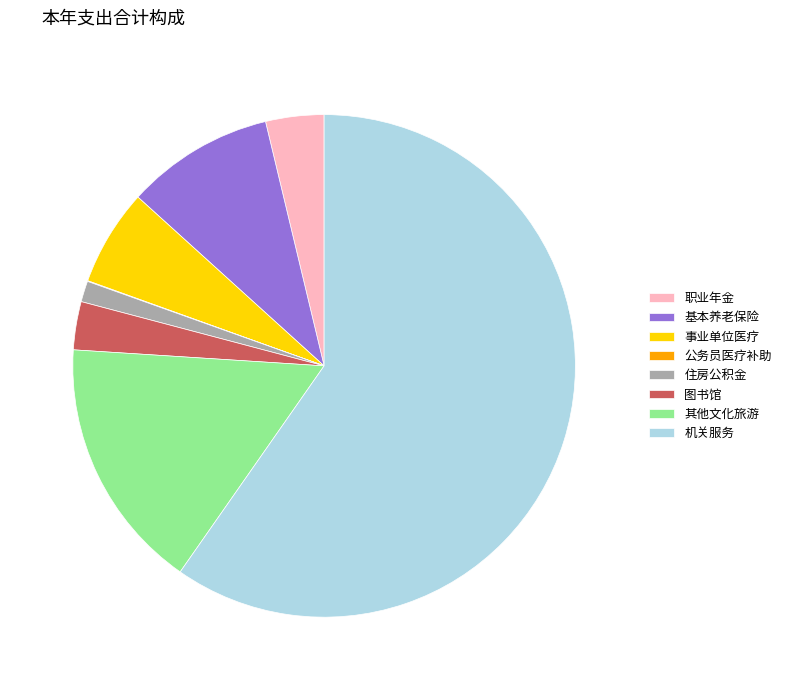

Is it true that 住房公积金 is 11% of the pie?

False